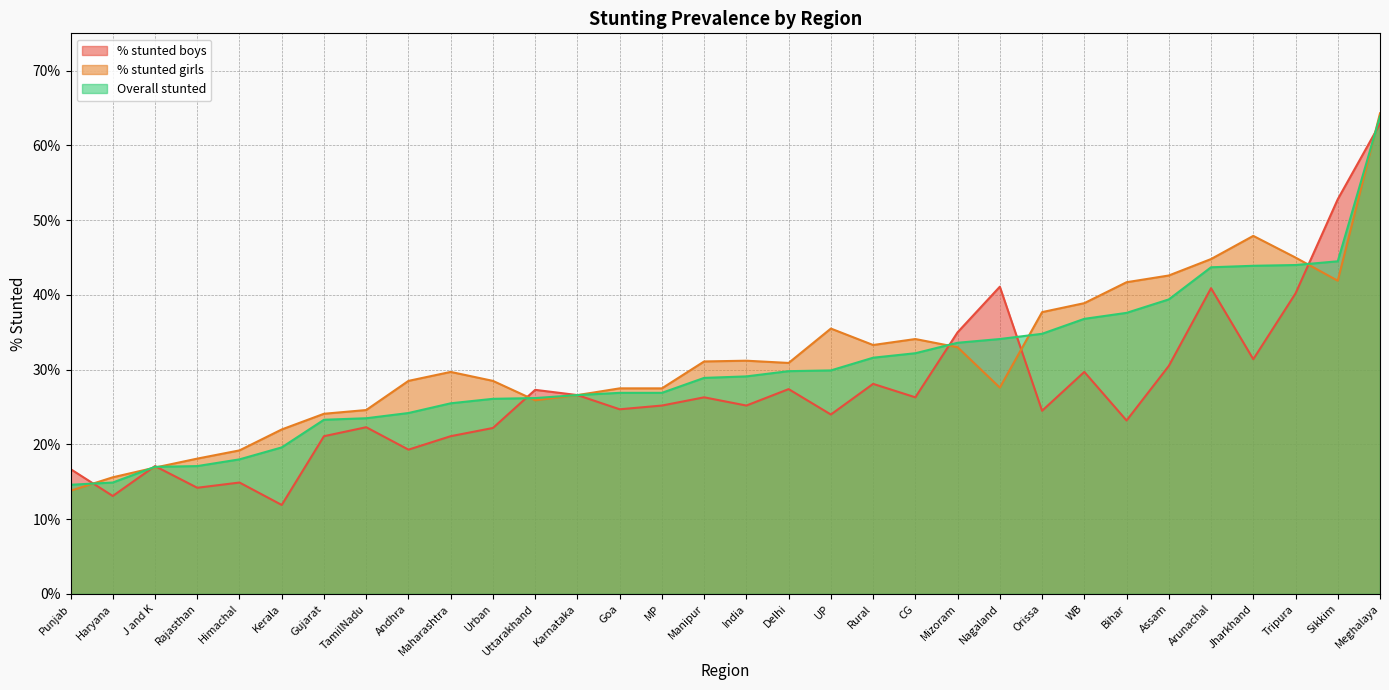

What is the sum of the % stunted boys values at Punjab and Rajasthan?

30.9